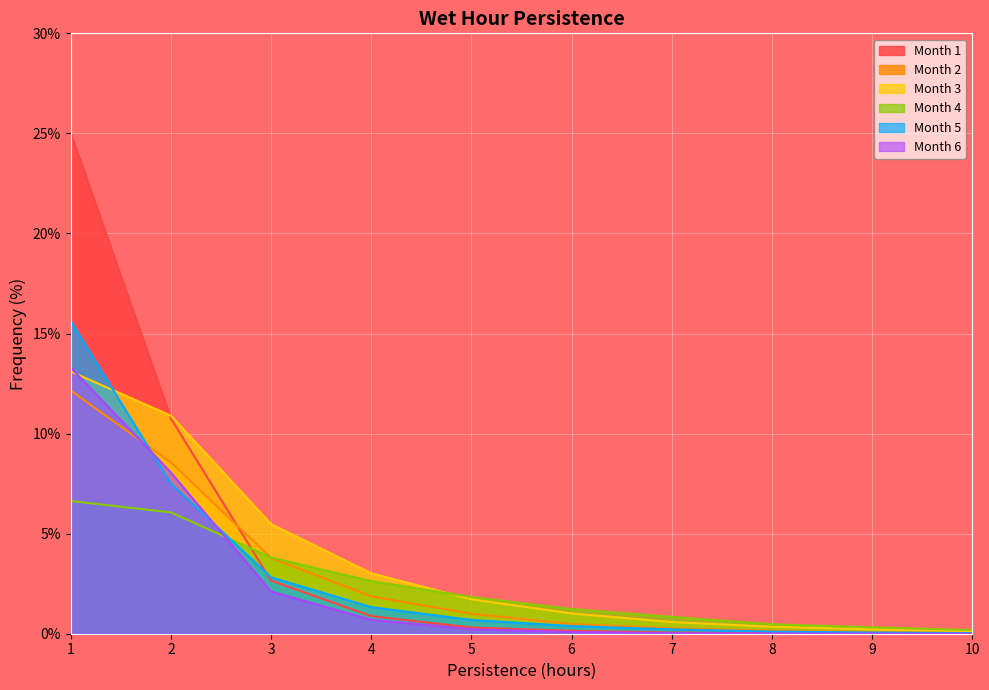

Reading left to right, list all the values displayed in this chart.

Month 1: 1=25.0	2=10.8	3=2.7	4=0.9	5=0.3	6=0.1	7=0.1	8=0.0	9=0.0	10=0.0
Month 2: 1=12.2	2=8.6	3=3.8	4=1.9	5=1.0	6=0.5	7=0.3	8=0.2	9=0.1	10=0.1
Month 3: 1=13.1	2=10.9	3=5.5	4=3.0	5=1.7	6=1.0	7=0.6	8=0.3	9=0.2	10=0.1
Month 4: 1=6.6	2=6.1	3=3.8	4=2.6	5=1.8	6=1.2	7=0.8	8=0.5	9=0.3	10=0.2
Month 5: 1=15.6	2=7.5	3=2.8	4=1.3	5=0.7	6=0.4	7=0.2	8=0.1	9=0.1	10=0.0
Month 6: 1=13.3	2=8.1	3=2.1	4=0.7	5=0.2	6=0.1	7=0.0	8=0.0	9=0.0	10=0.0